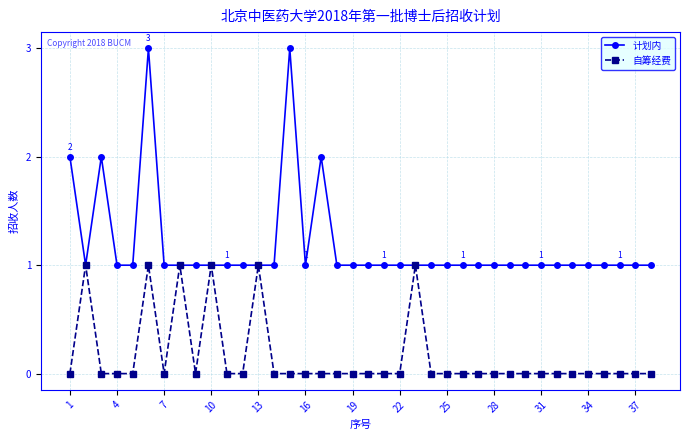

What is the minimum value for 计划内?

1